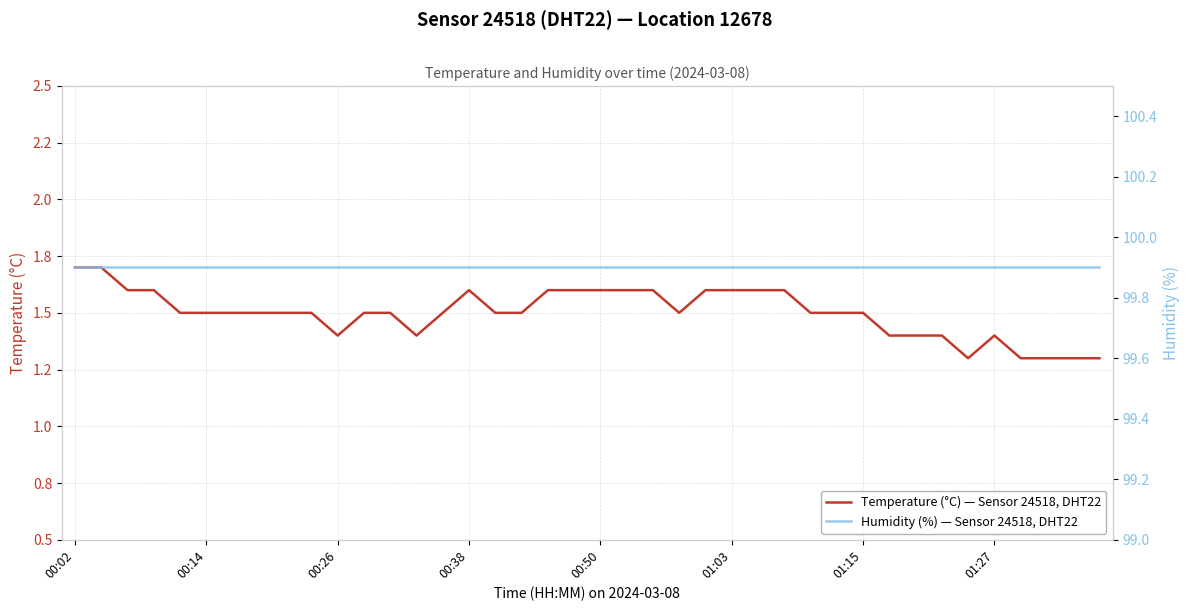

What is the average value of the Humidity (%) — Sensor 24518, DHT22 series?

99.9